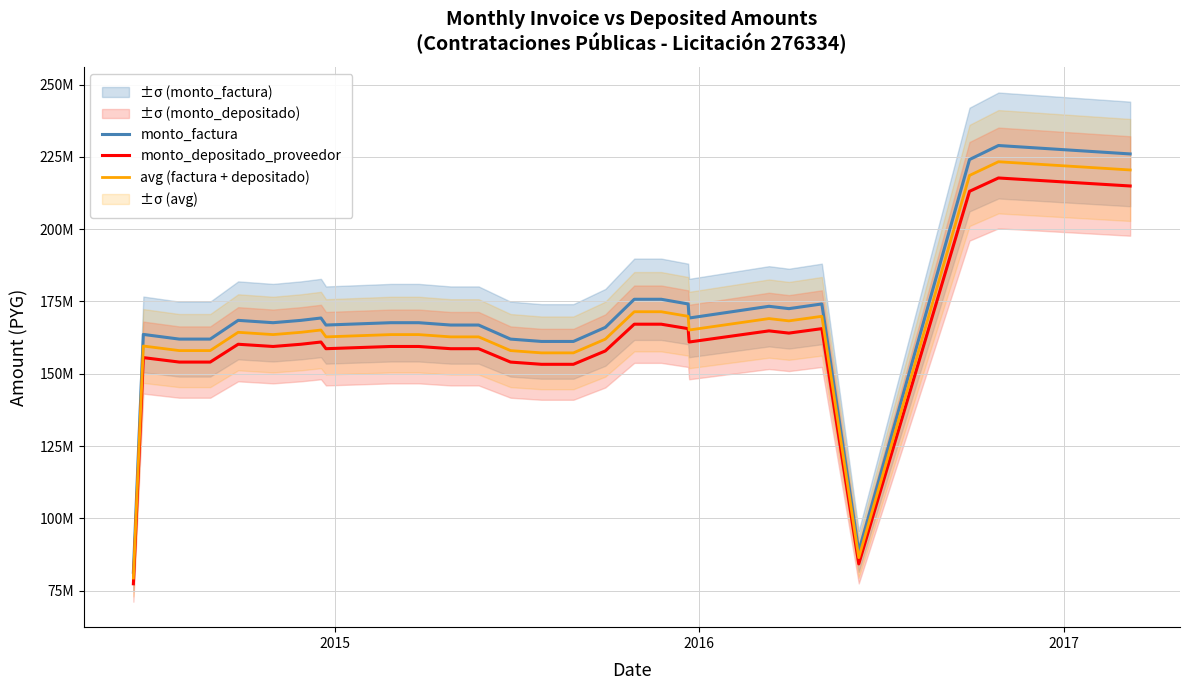

True or false: monto_depositado_proveedor has more than 0 interior local peaks.

True